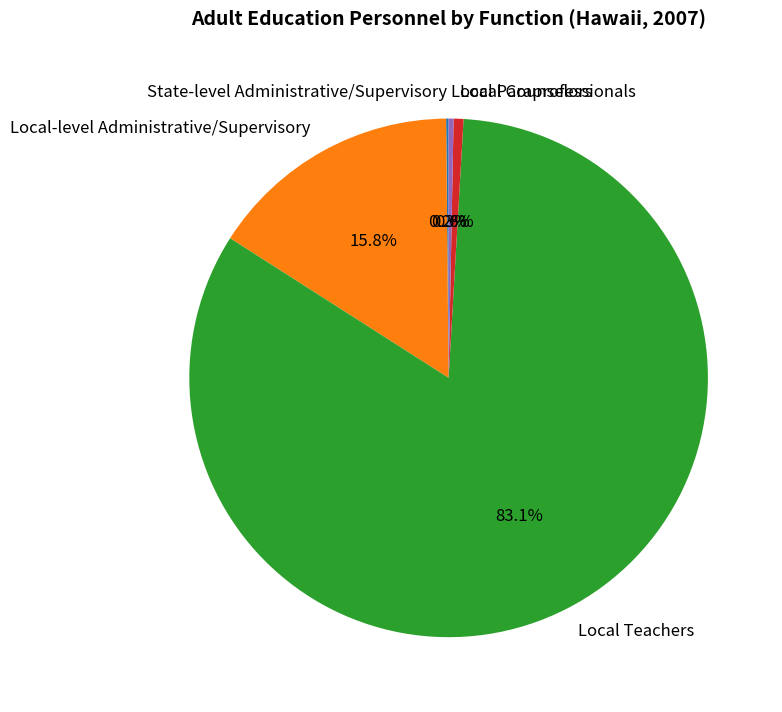

The Local-level Administrative/Supervisory slice represents 16% of the pie. True or false?

True